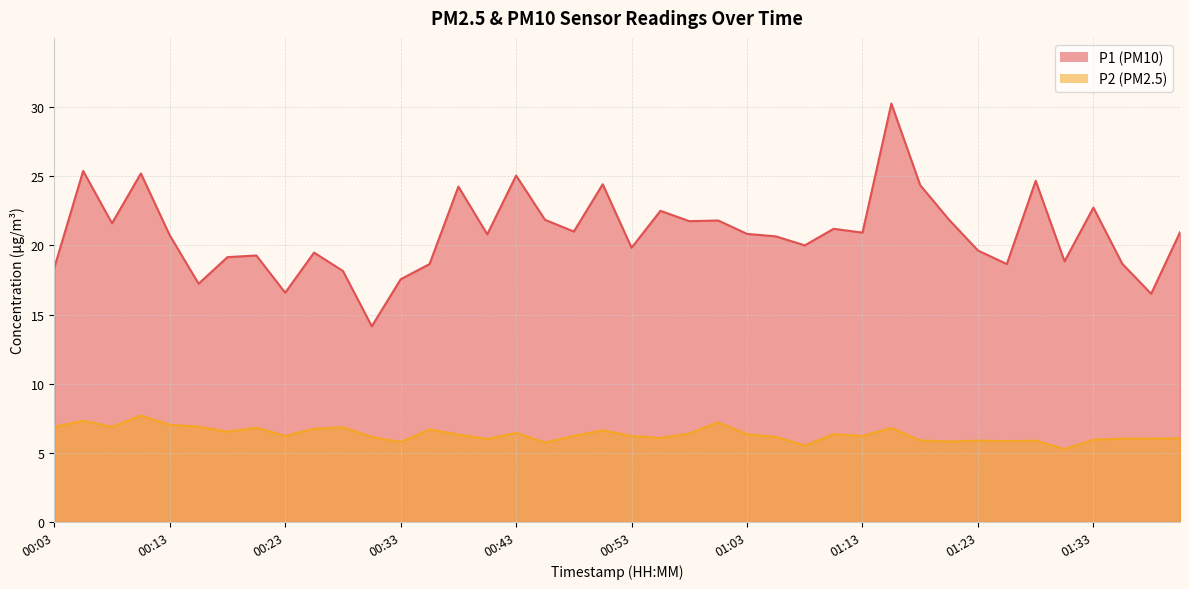

What are all the series names shown in the legend?

P1, P2